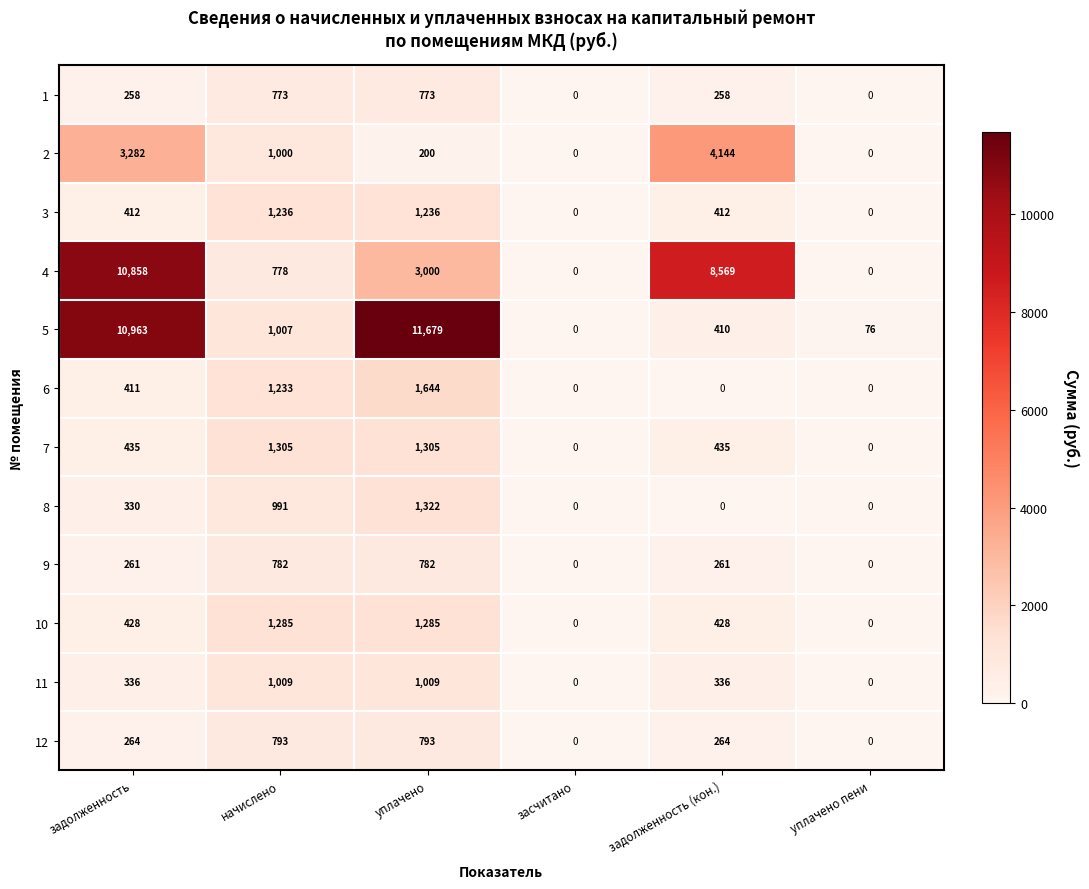

Which series has the widest spread of values?

5